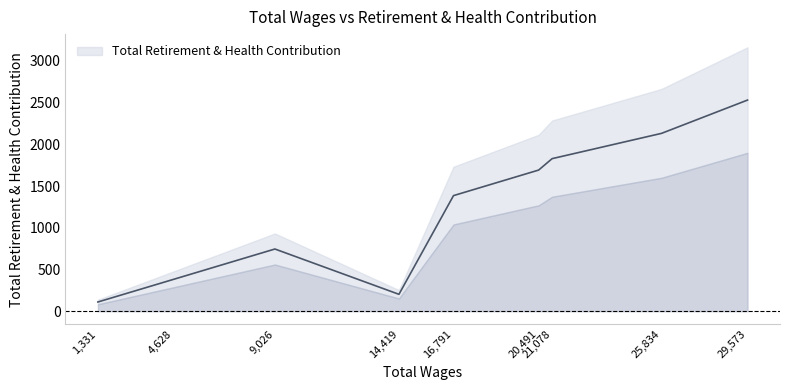

What is the change in value from 25834.0 to 16791.0?

-746